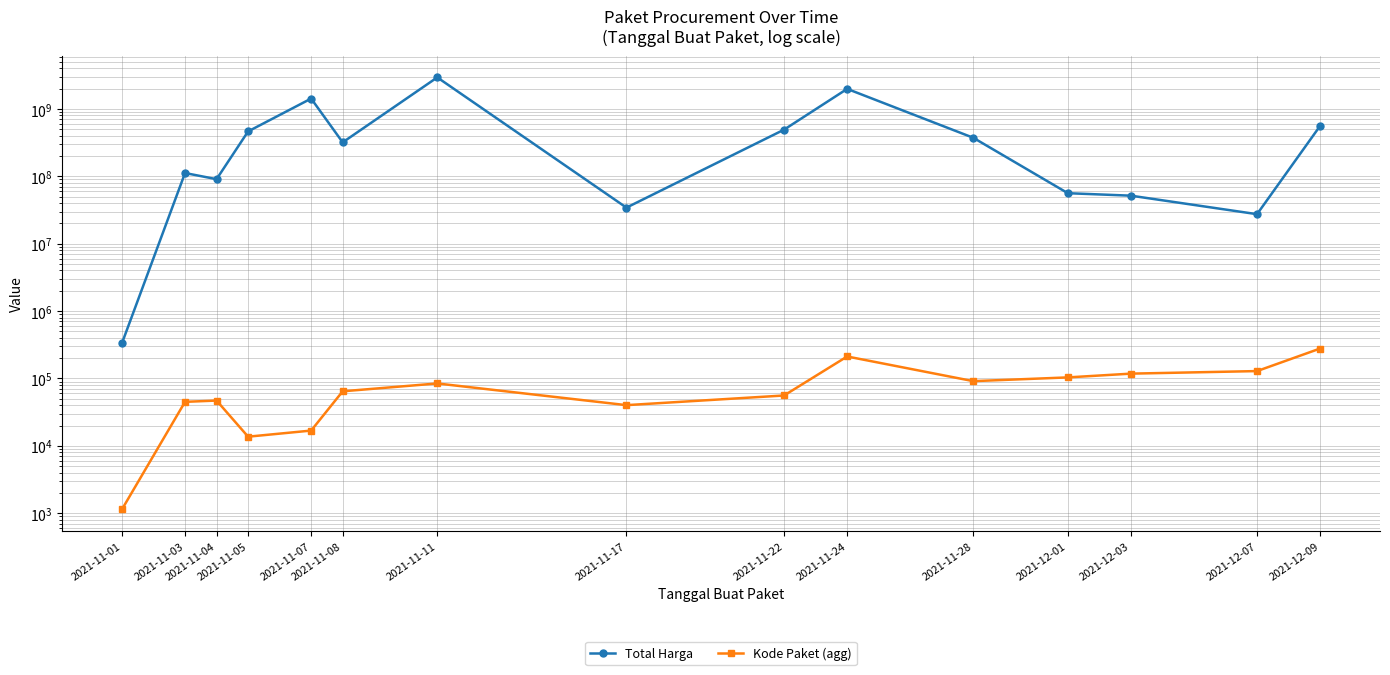

What is the sum of all Kode Paket (agg) values?

1298241